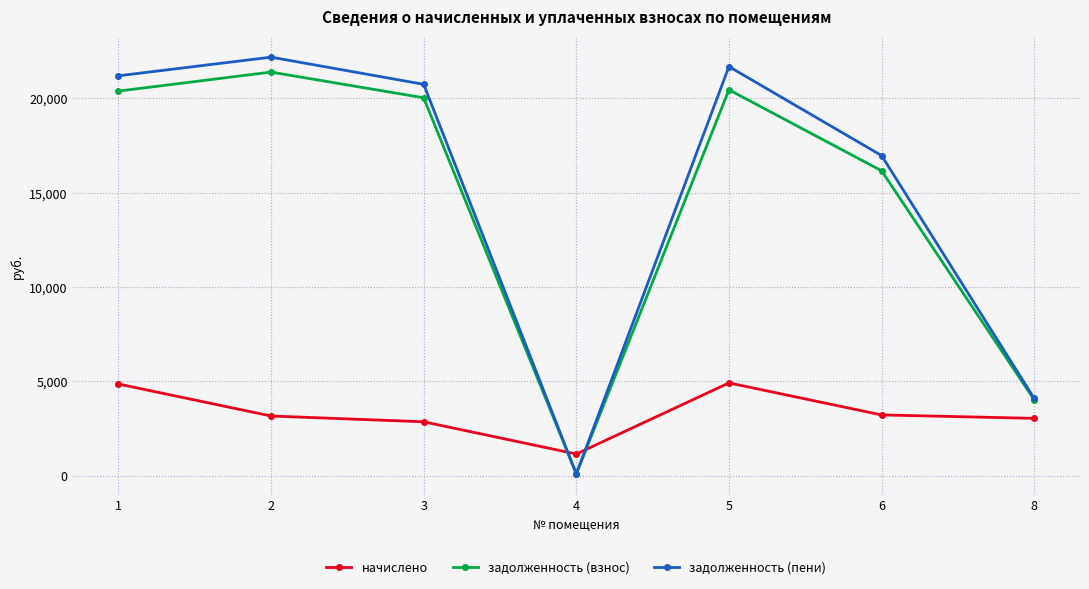

At which category does начислено reach its first local valley?

4